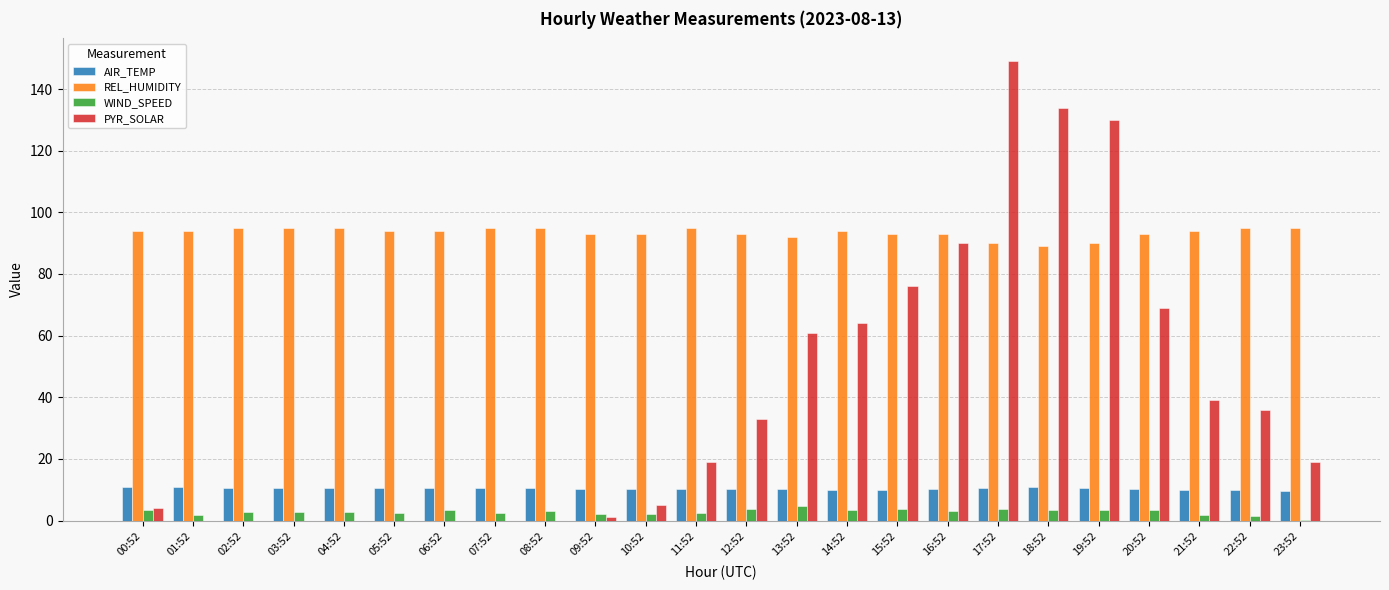

The WIND_SPEED series shows 3.2 at 08:52. True or false?

True